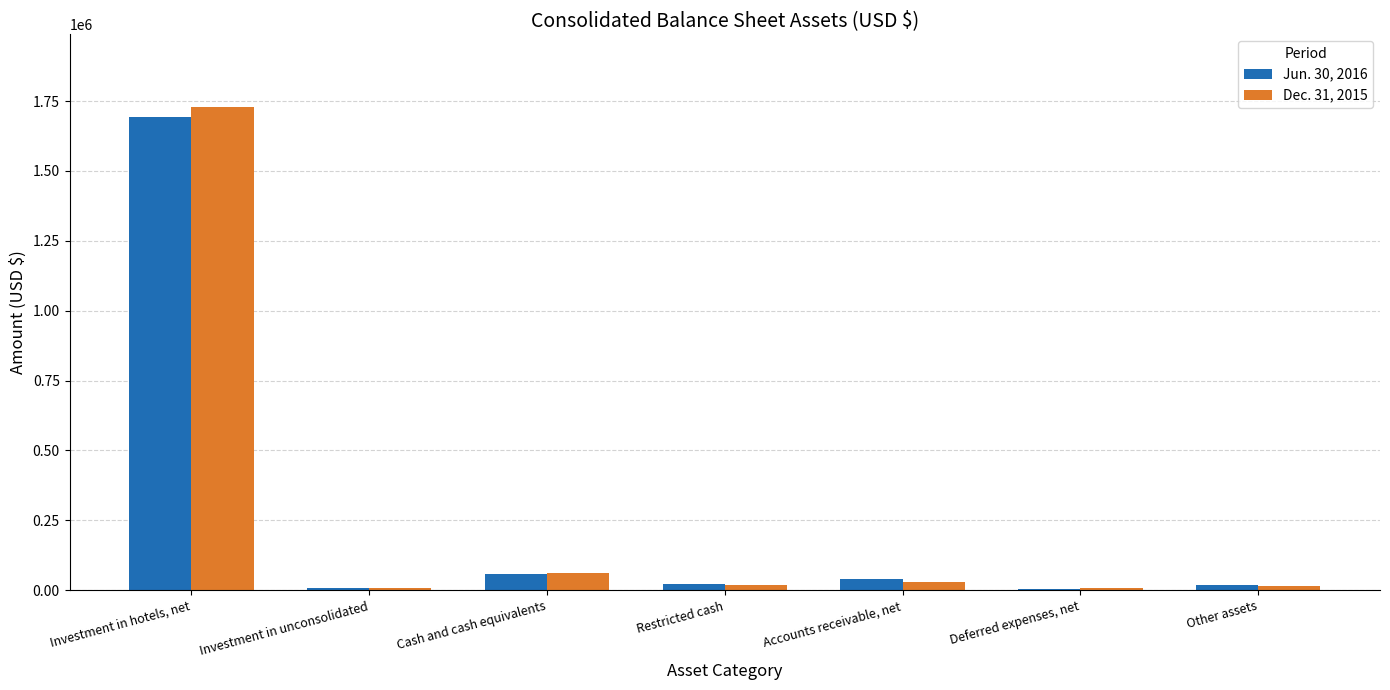

What is the sum of all Jun. 30, 2016 values?

1847396